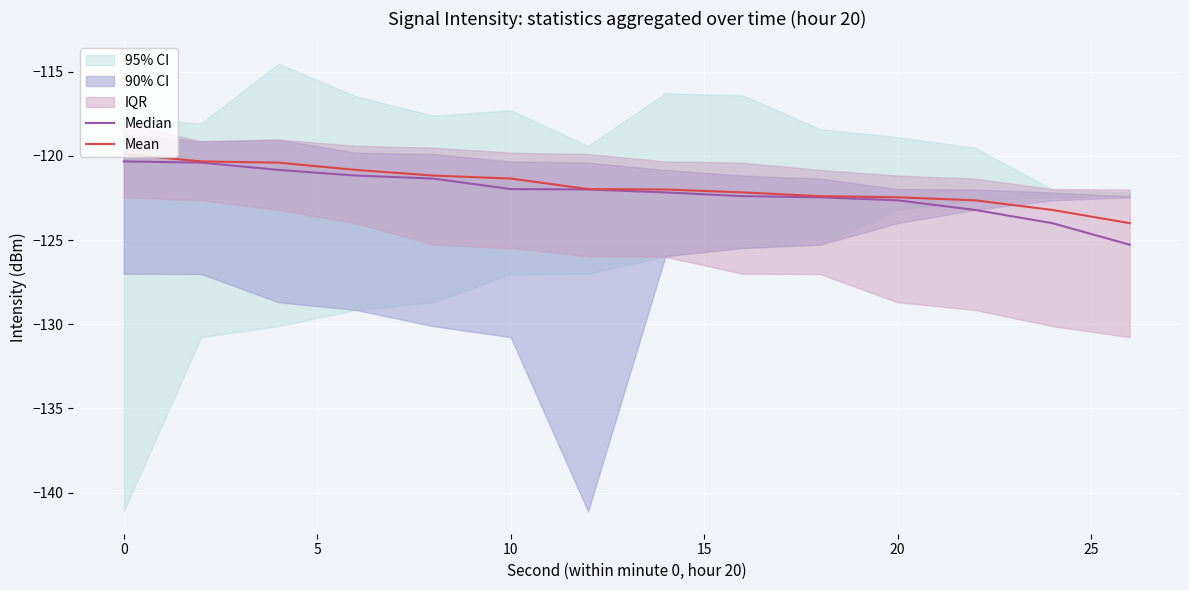

What is the maximum value for Mean?

-119.9